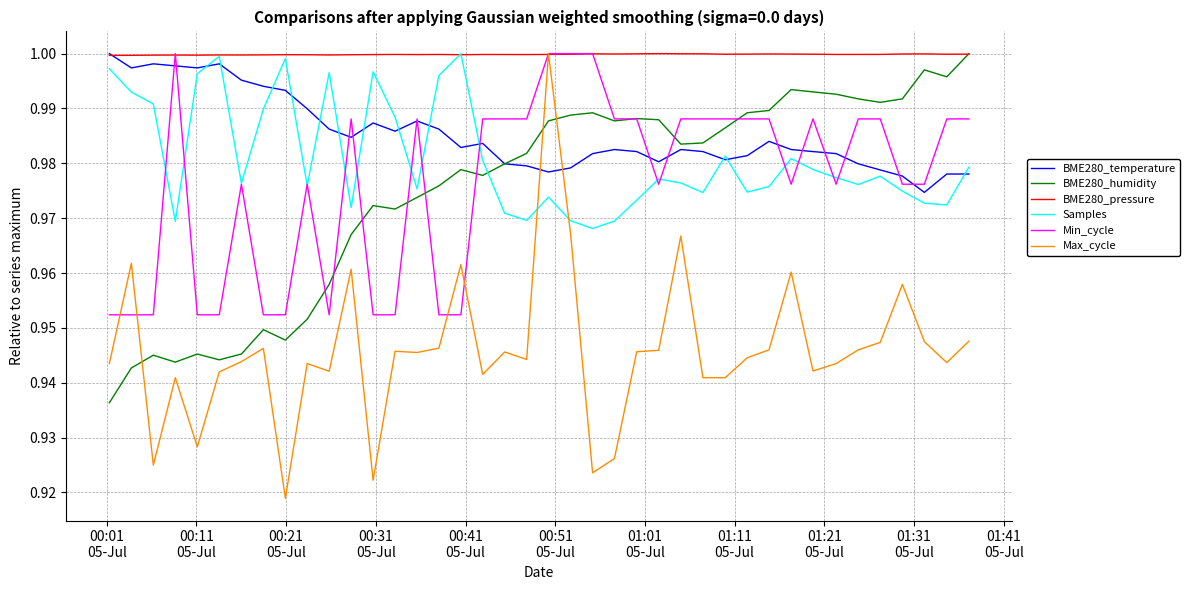

Which series has the largest total across all categories?

BME280_pressure